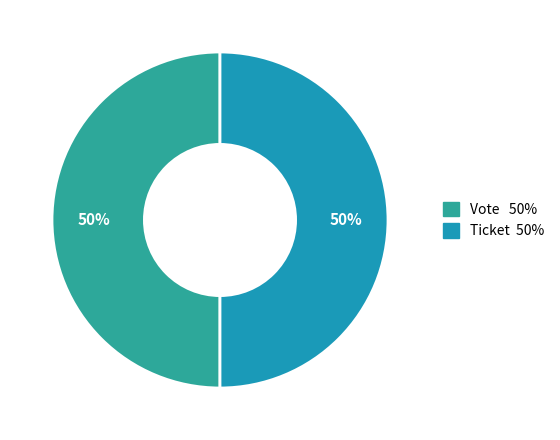

To the nearest percent, what portion does Vote represent?

50%